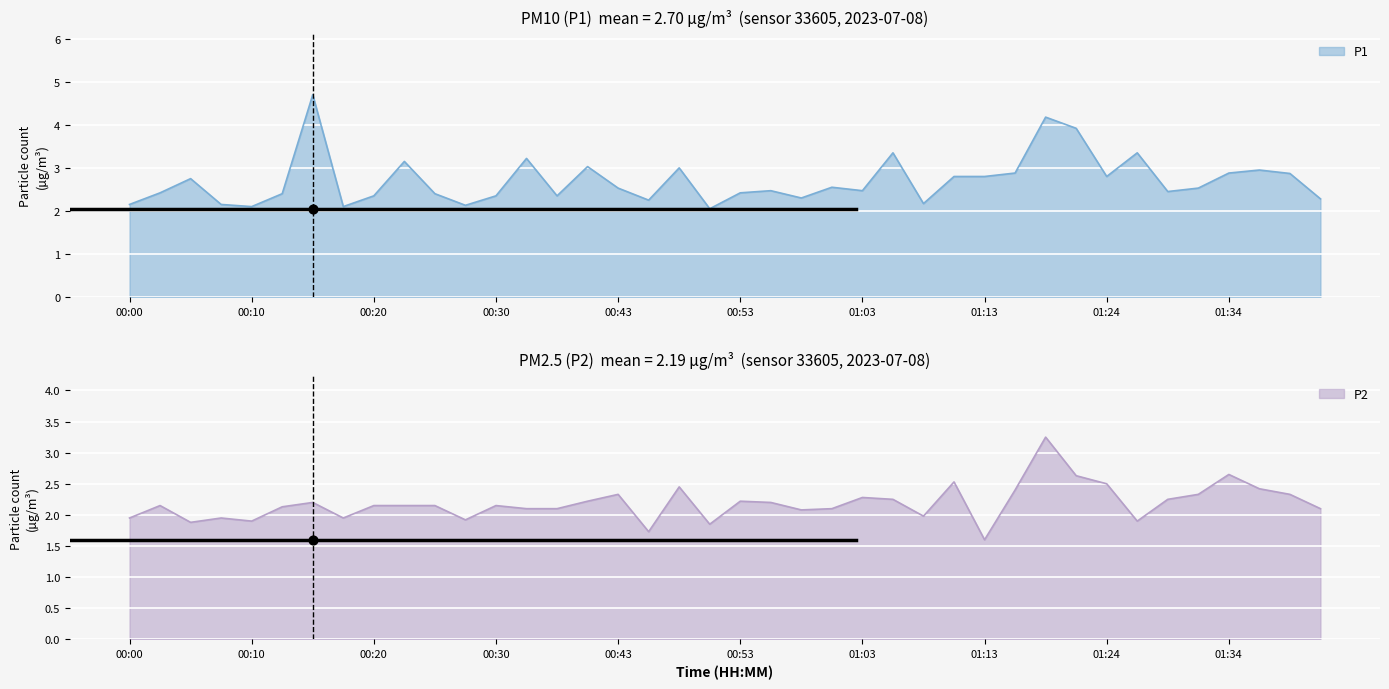

At which category is the sum across all series the highest?

01:18